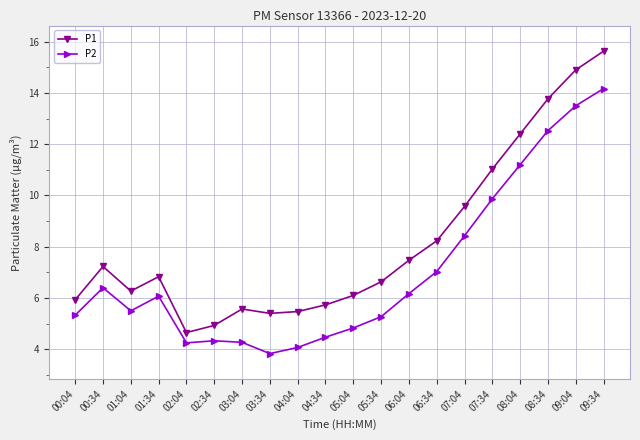

In P2, how many points are higher than both neighbors (excluding endpoints)?

3